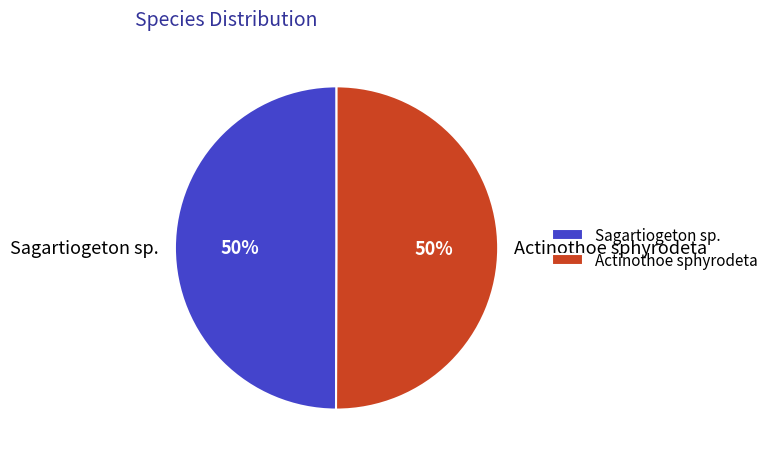

Approximately how many times larger is the value at Sagartiogeton sp. compared to Actinothoe sphyrodeta?

1.0